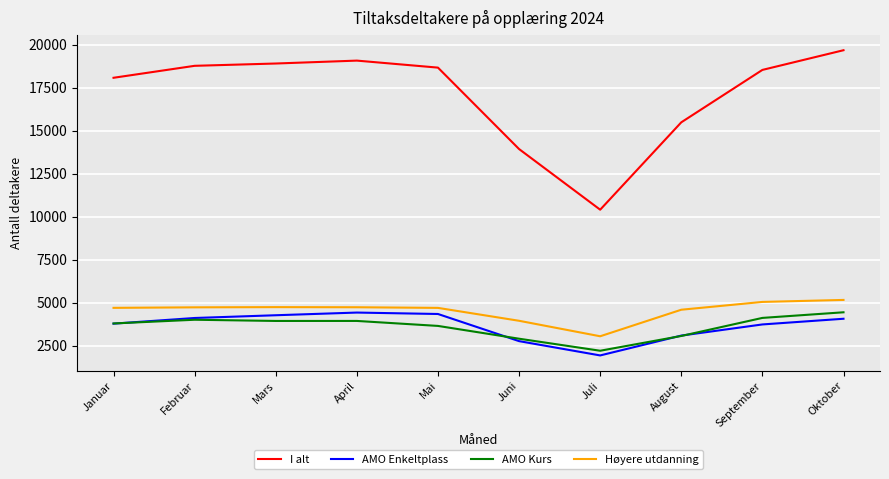

True or false: I alt has a value of 25931 at September.

False